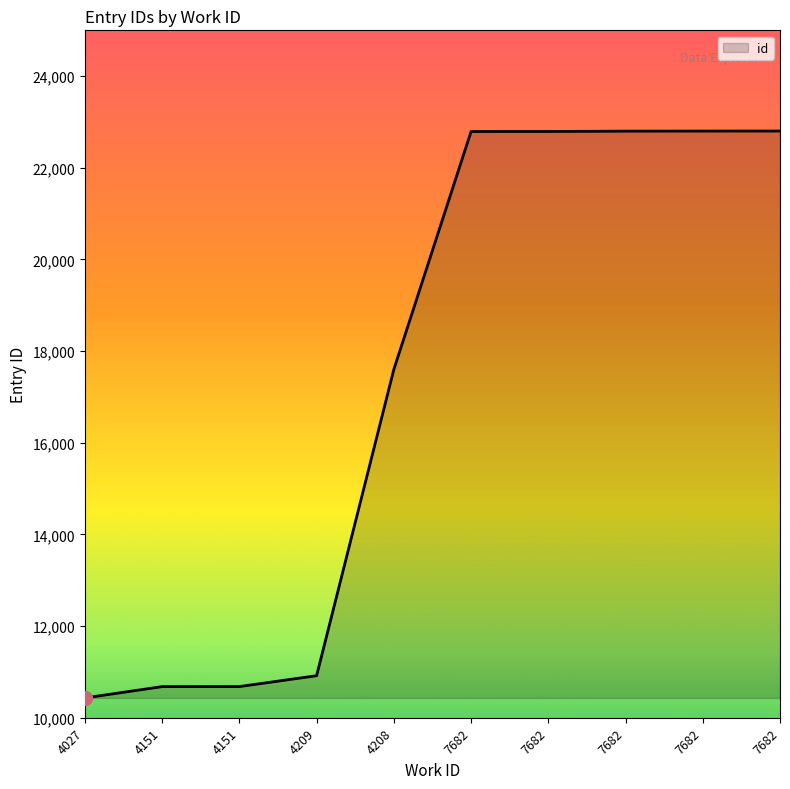

Does the chart display data point markers on the line(s)?

No